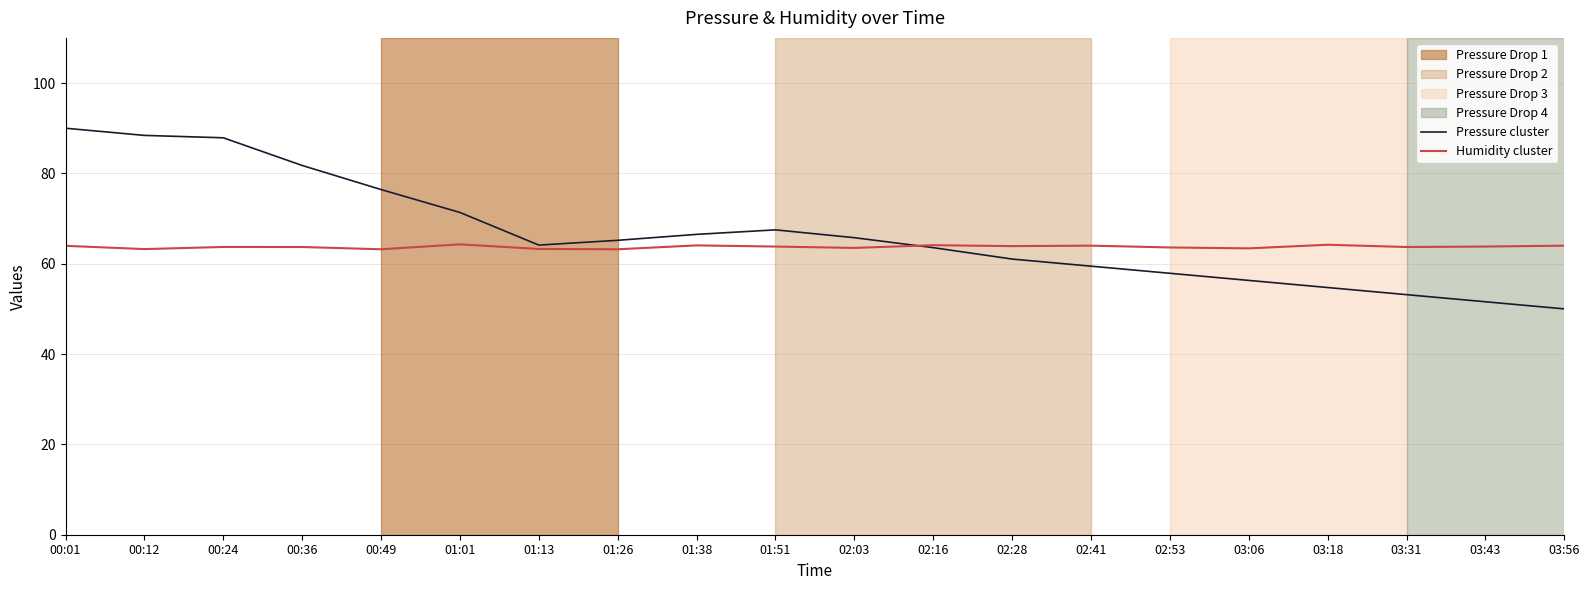

Where is Pressure cluster nearest to the value 70?

01:01